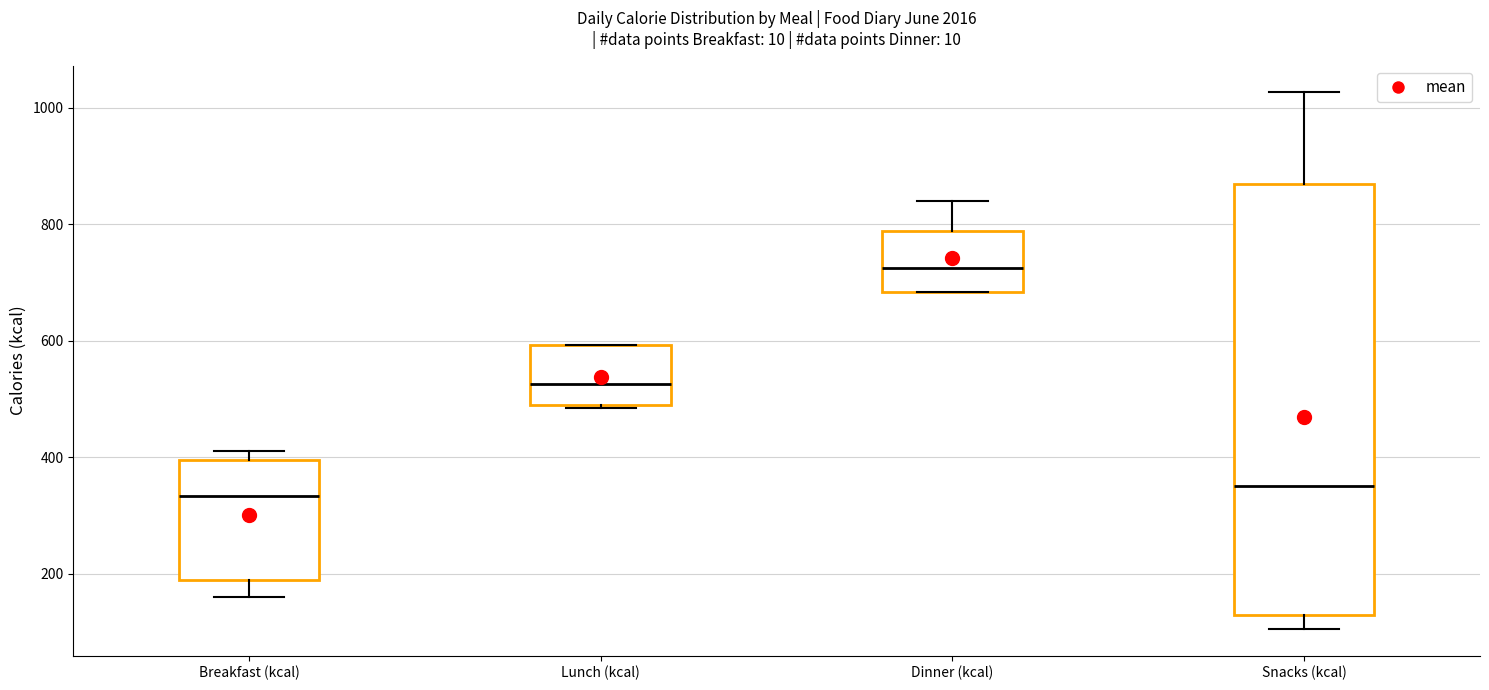

Where does the median line of the box for Dinner (kcal) sit on the y-axis? The values are not printed on the chart, so give them approximately, as read against the axis.

720